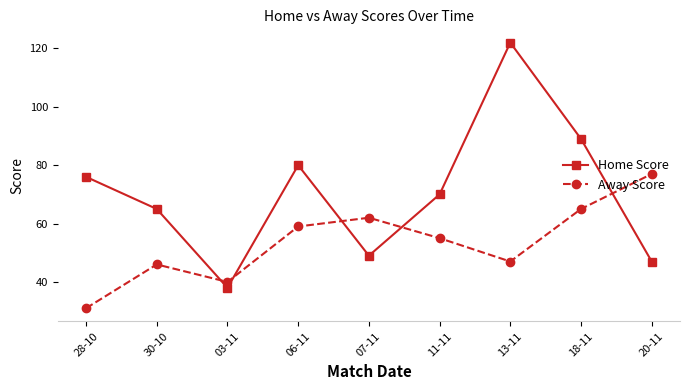

Where is the first local minimum for Away Score?

03-11